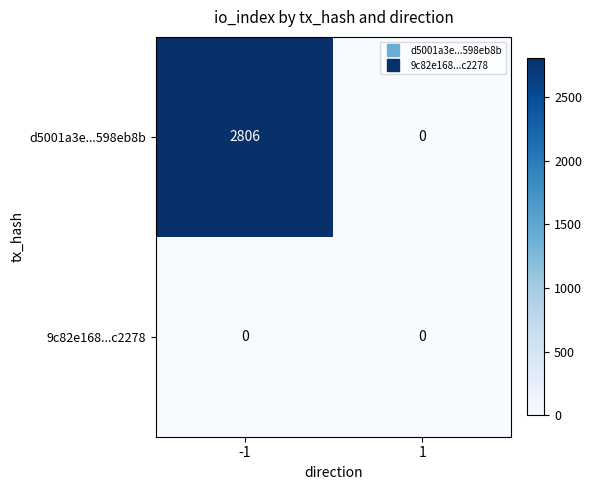

What is the maximum value for d5001a3e...598eb8b?

2806